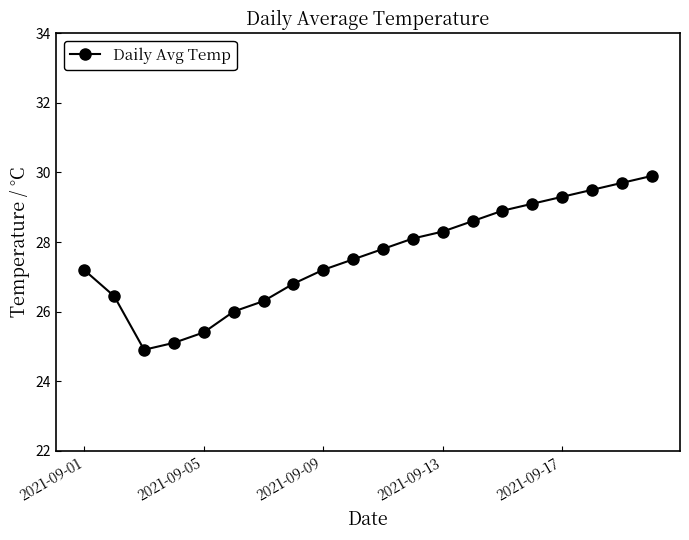

What is the value of the 9th point from the left?

27.2